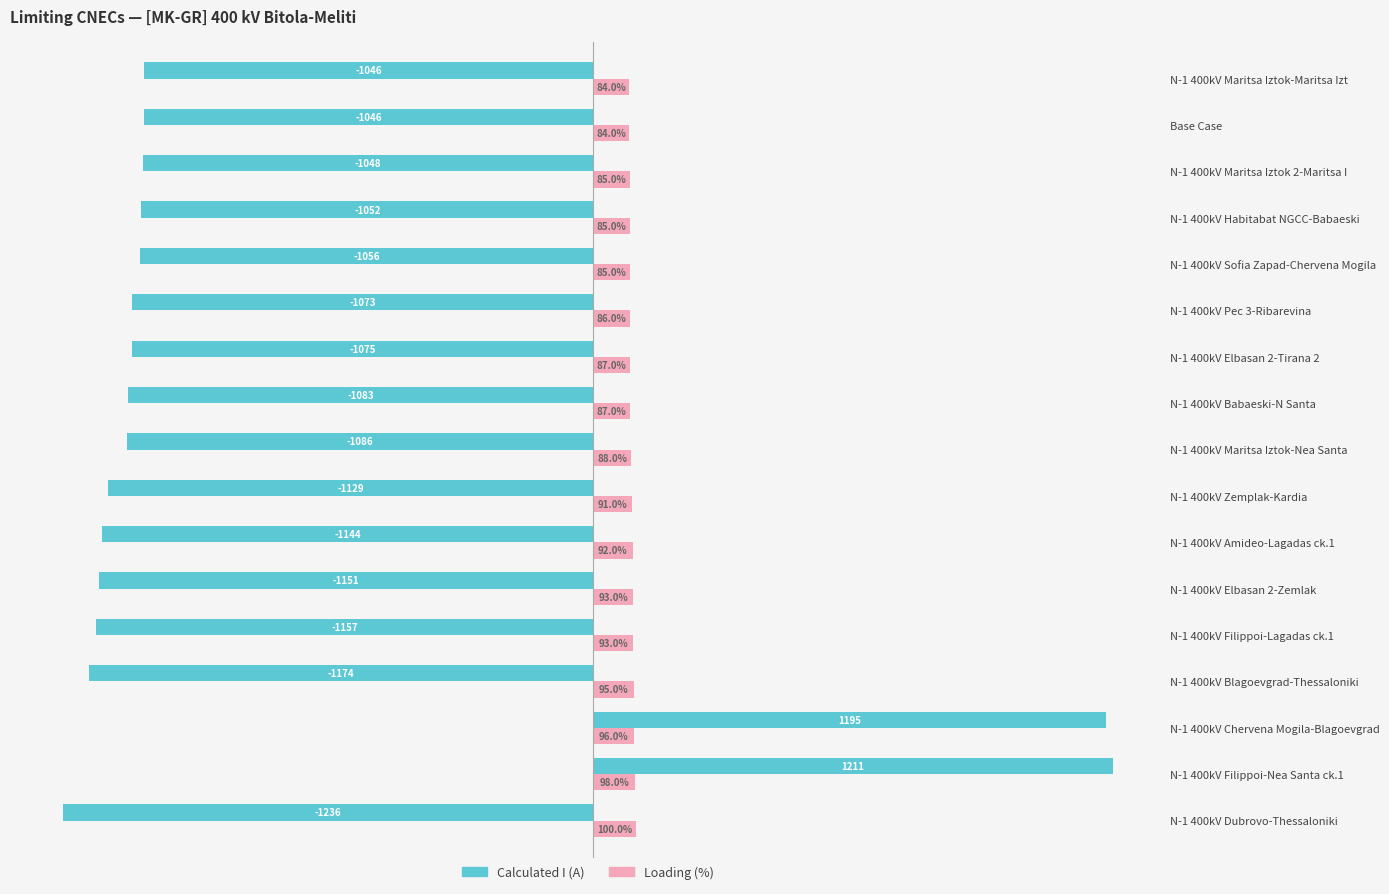

What are all the series names shown in the legend?

Calculated I (A), Loading (%)